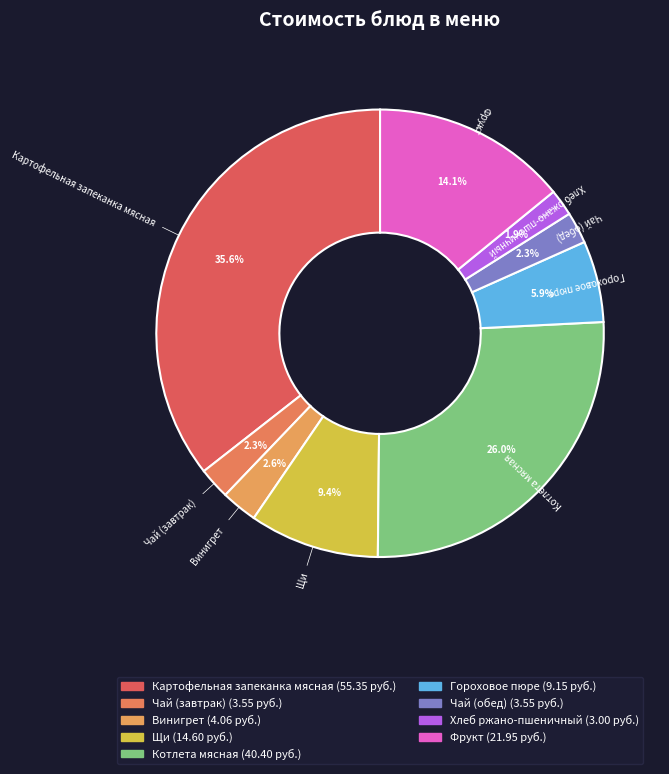

Approximately how many times larger is the value at Хлеб ржано-пшеничный compared to Фрукт?

0.1